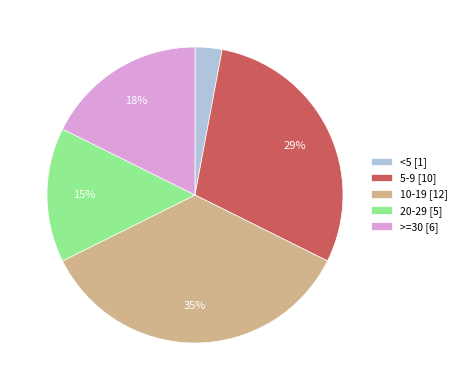

Is there any slice that represents more than half of the pie?

No